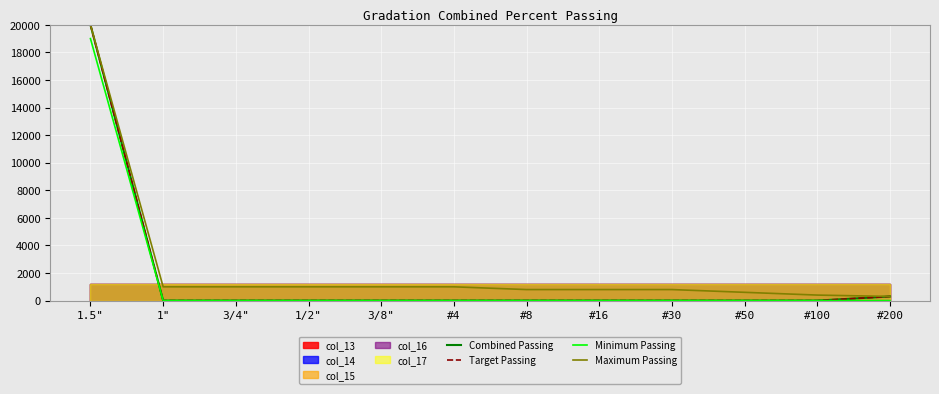

True or false: Target Passing and Minimum Passing intersect in this chart.

False